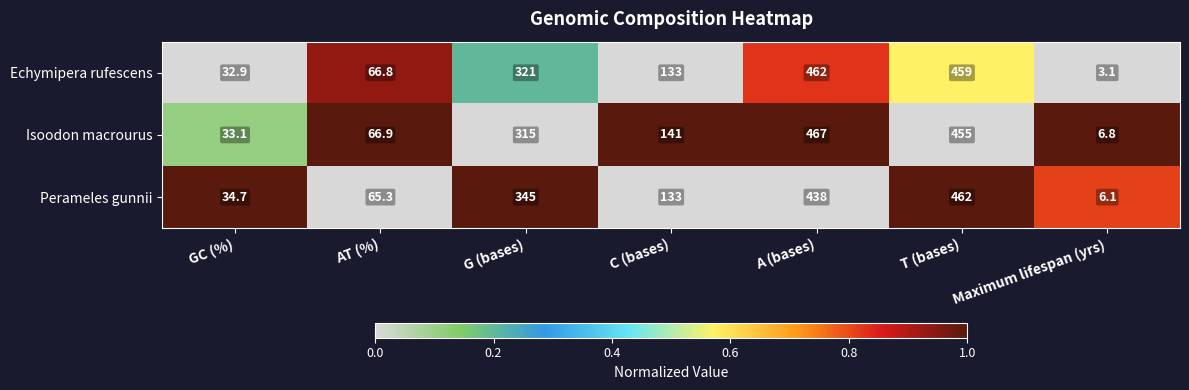

What is the difference between the Perameles gunnii values at AT (%) and GC (%)?

30.6